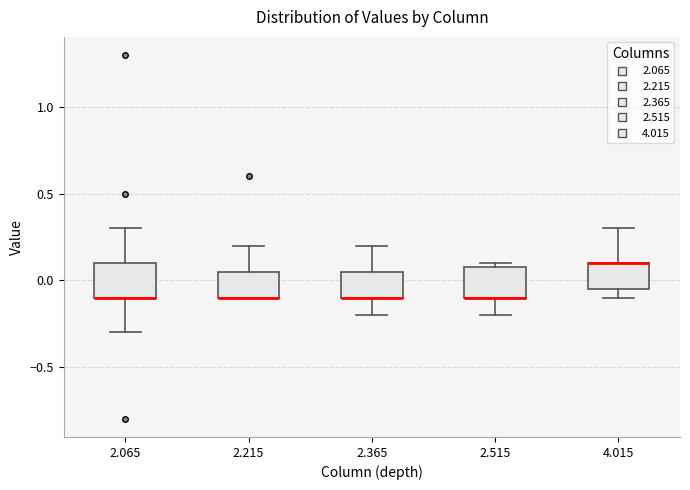

Where is the lower edge of the box at x = 2.515 on the y-axis? The values are not printed on the chart, so give them approximately, as read against the axis.

-0.10